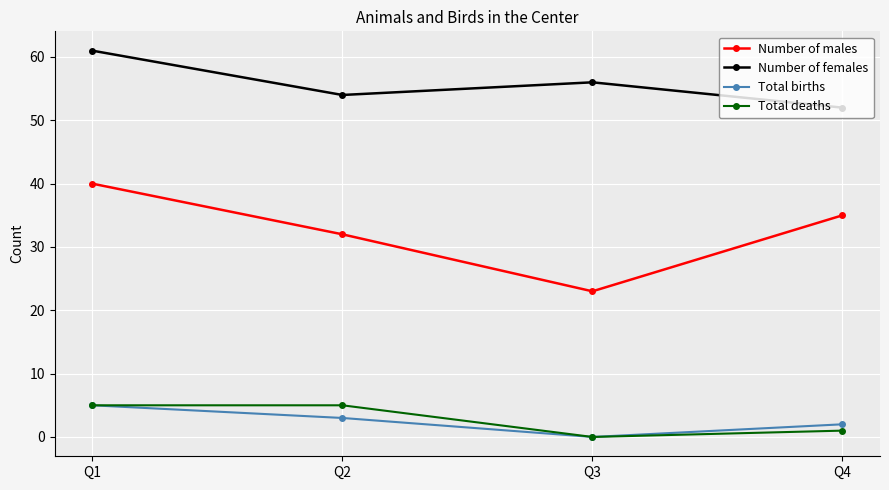

What is the difference between the Total births values at Q2 and Q1?

2